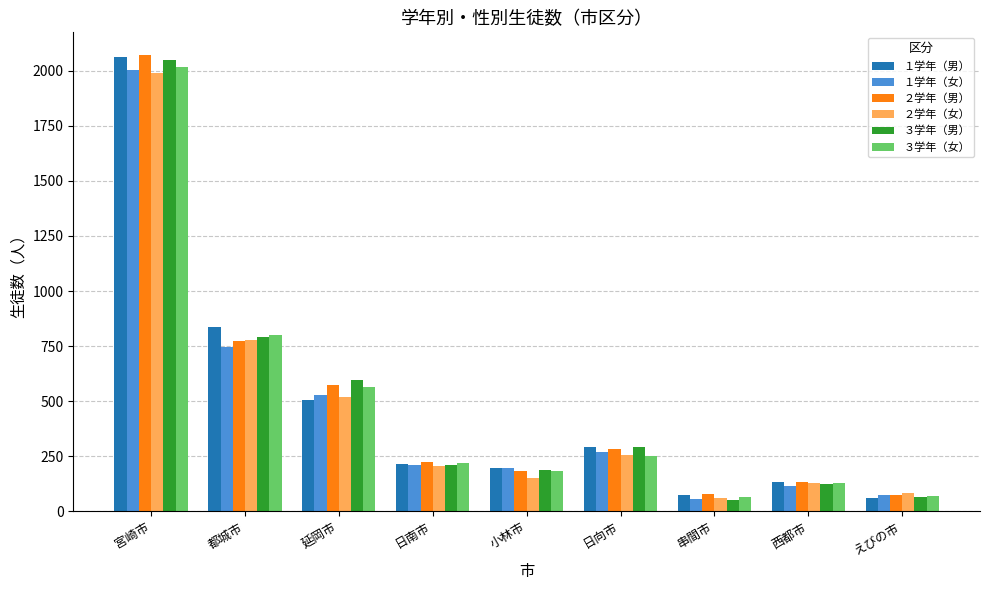

Between 都城市 and 西都市, which series saw the biggest shift?

１学年（男）